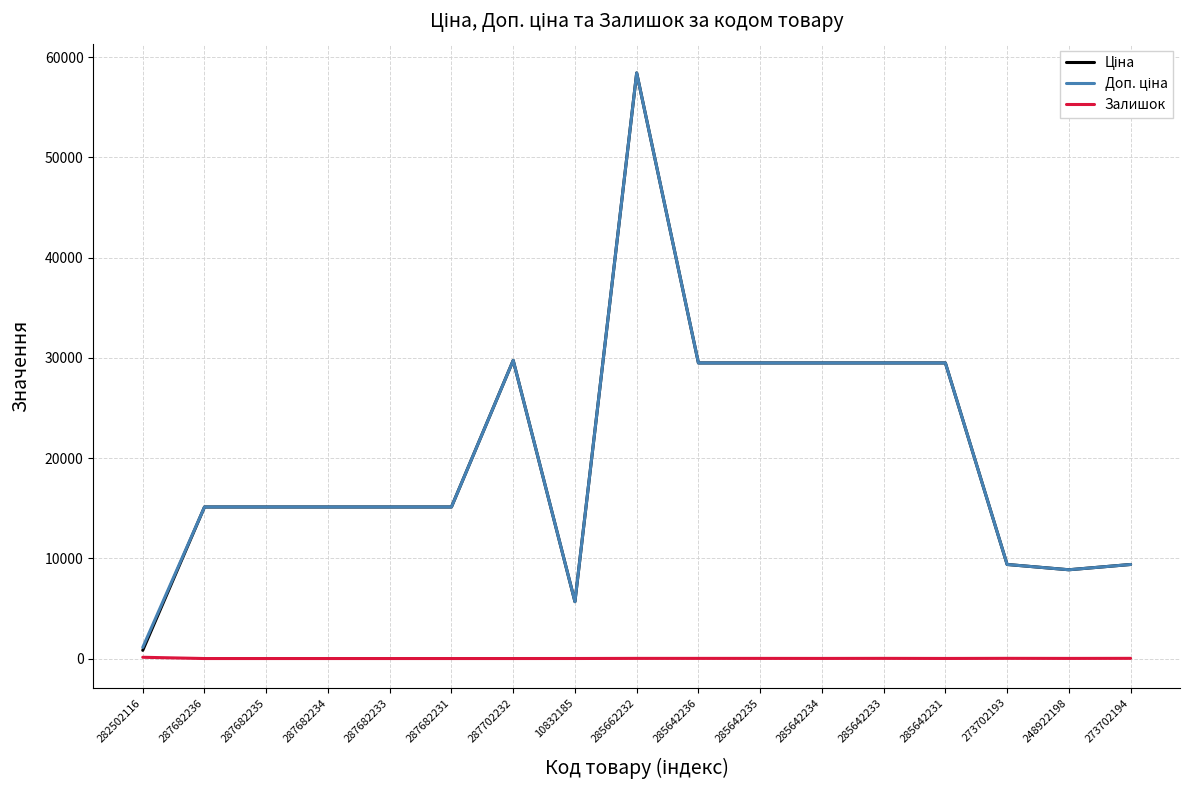

At which category is the sum across all series the highest?

285662232